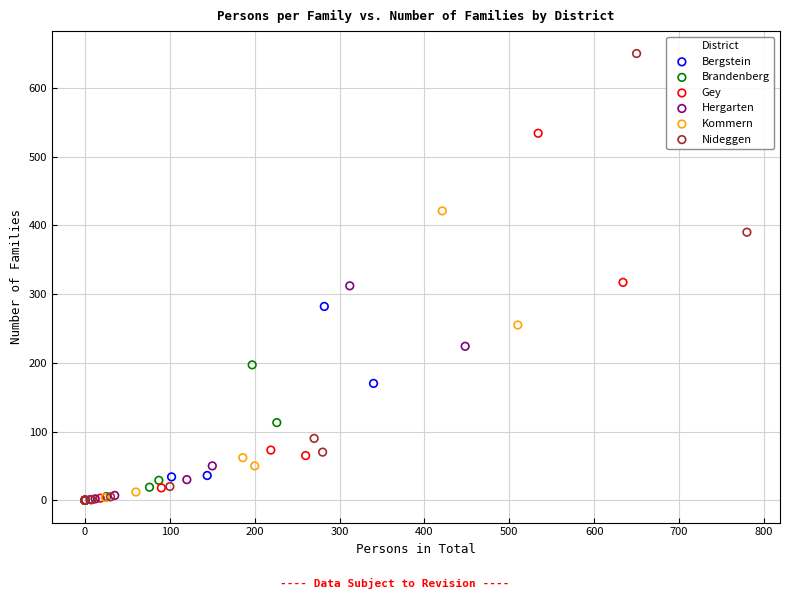

Which series contains the highest Y value?

Nideggen